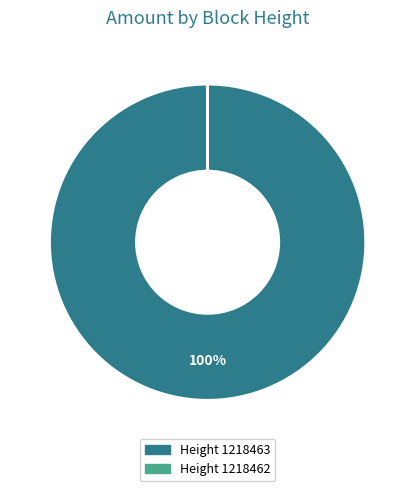

Is there any slice that represents more than half of the pie?

Yes